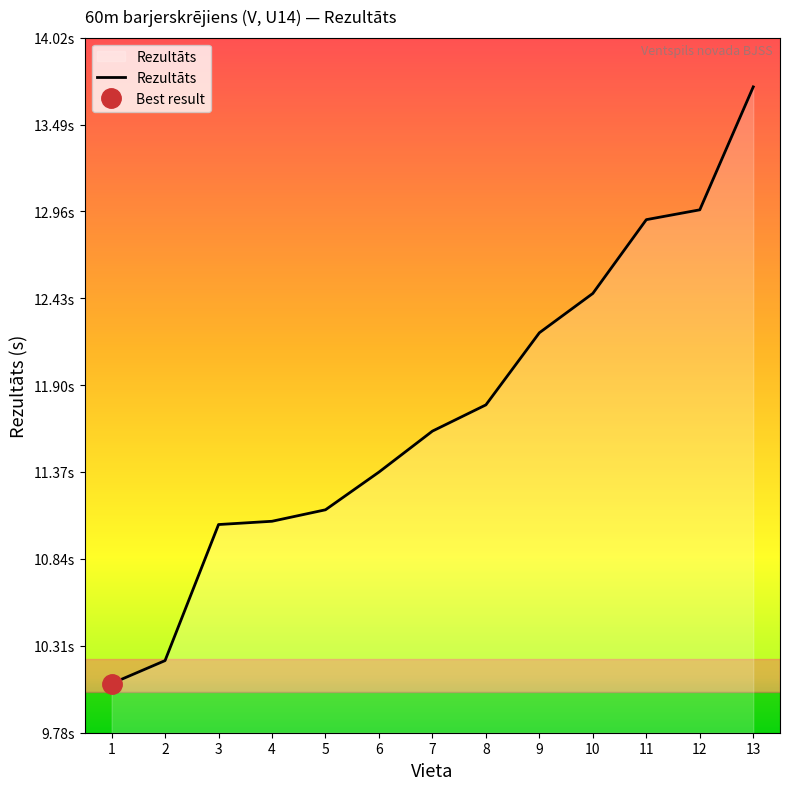

Is it true that the value at 1 is 10.1?

True